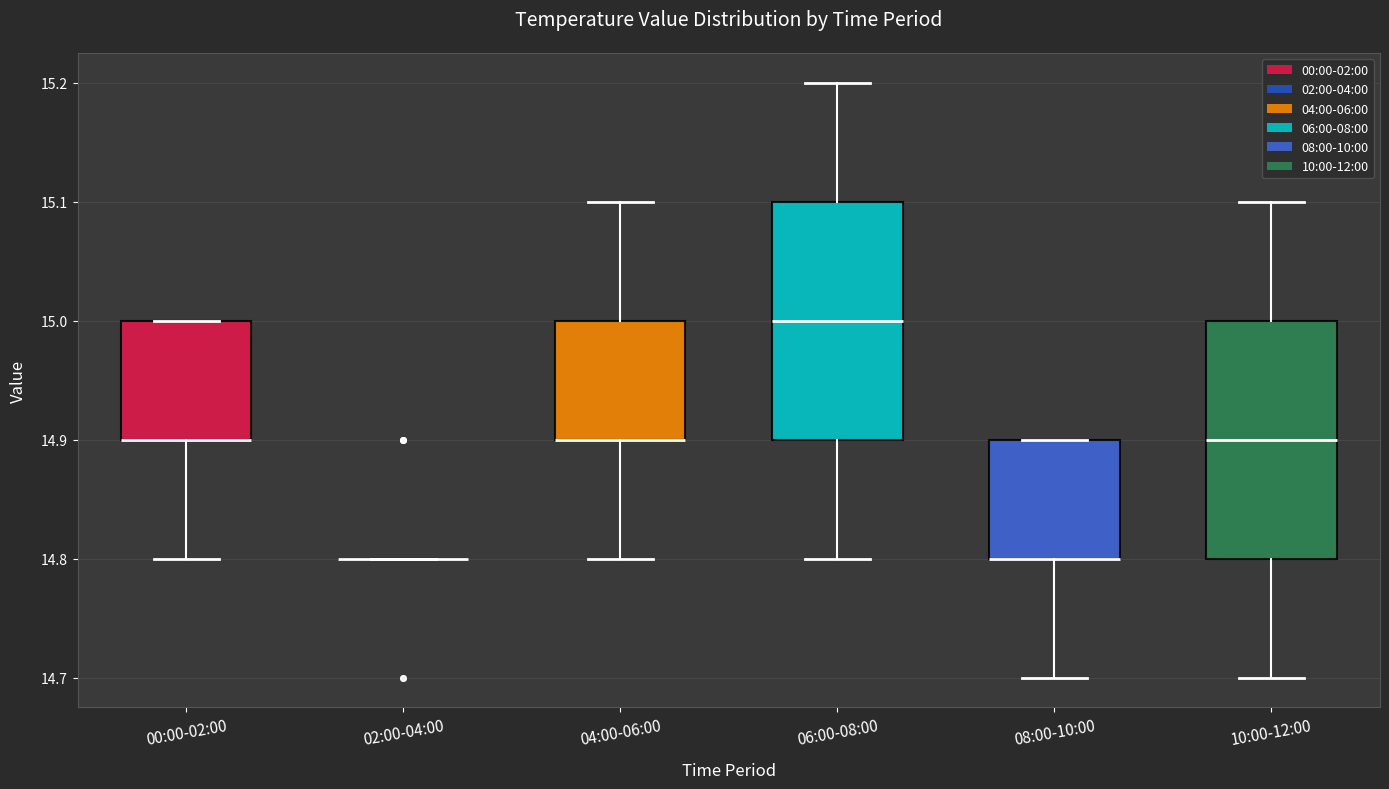

Reading left to right, read every box against the y-axis: the position of its median line, the range the box covers, and the ends of its whiskers. The values are not printed on the chart, so give them approximately, as read against the axis.

00:00-02:00: median 14.9 (drawn on the box's lower edge), box 14.9 to 15.0, whiskers 14.8 to 15.0
02:00-04:00: box collapsed to a line at 14.8, whiskers 14.8 to 14.8
04:00-06:00: median 14.9 (drawn on the box's lower edge), box 14.9 to 15.0, whiskers 14.8 to 15.1
06:00-08:00: median 15.0, box 14.9 to 15.1, whiskers 14.8 to 15.2
08:00-10:00: median 14.8 (drawn on the box's lower edge), box 14.8 to 14.9, whiskers 14.7 to 14.9
10:00-12:00: median 14.9, box 14.8 to 15.0, whiskers 14.7 to 15.1